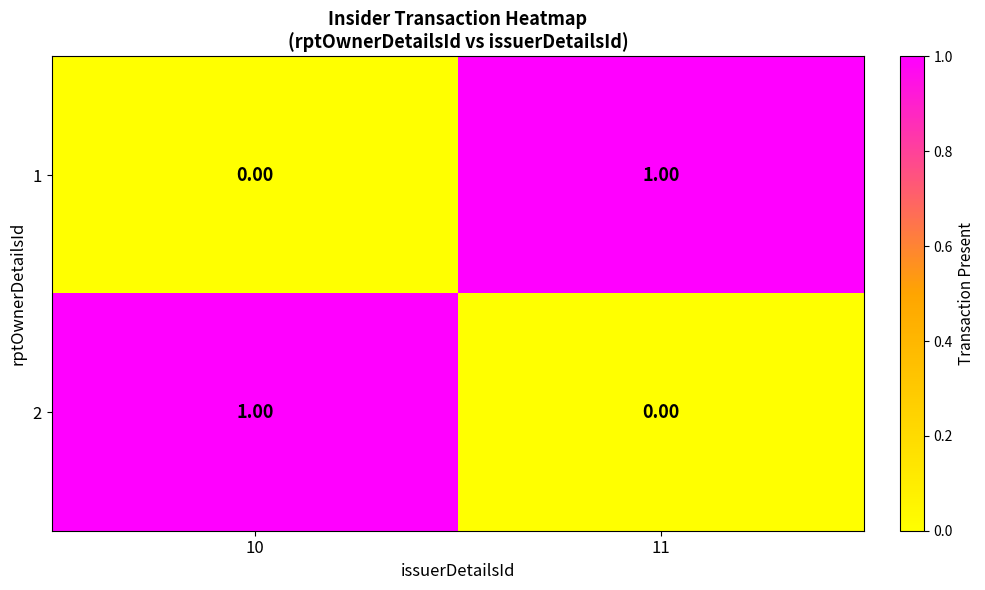

At how many categories does at least one series exceed 0?

2